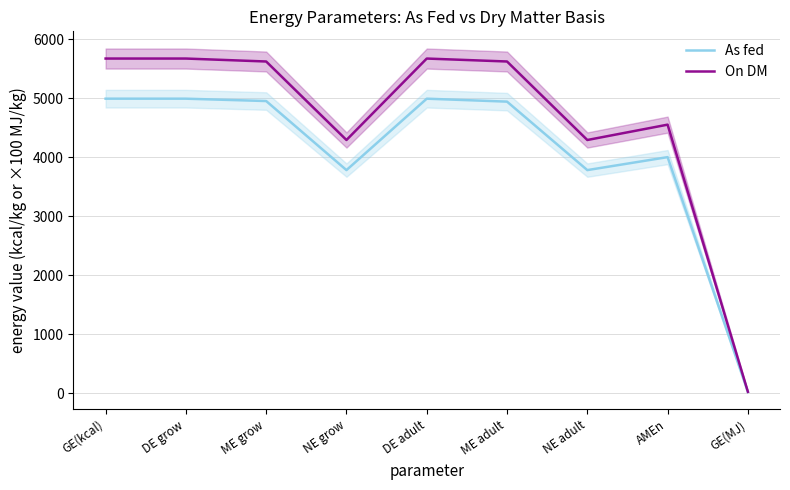

How many values in the As fed series are below 4940?

4